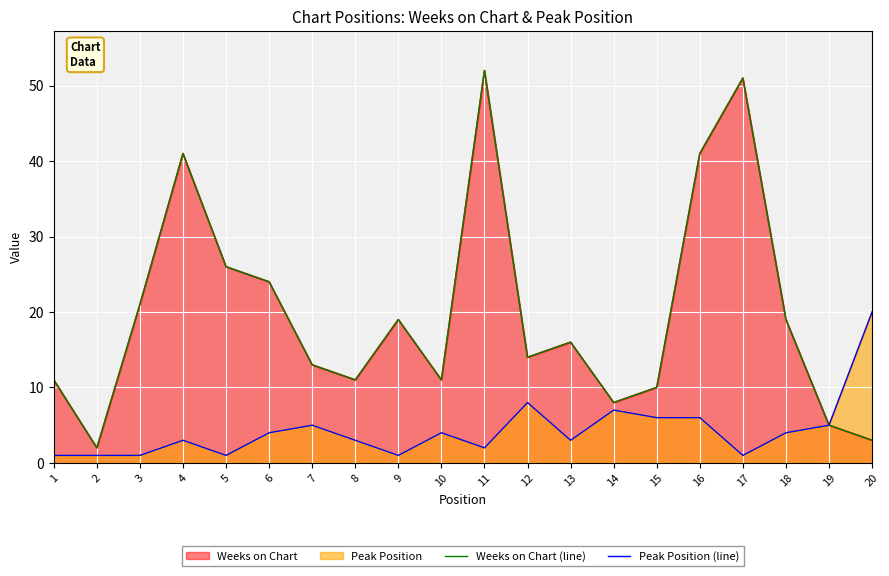

What is the average value of the Peak Position (line) series?

4